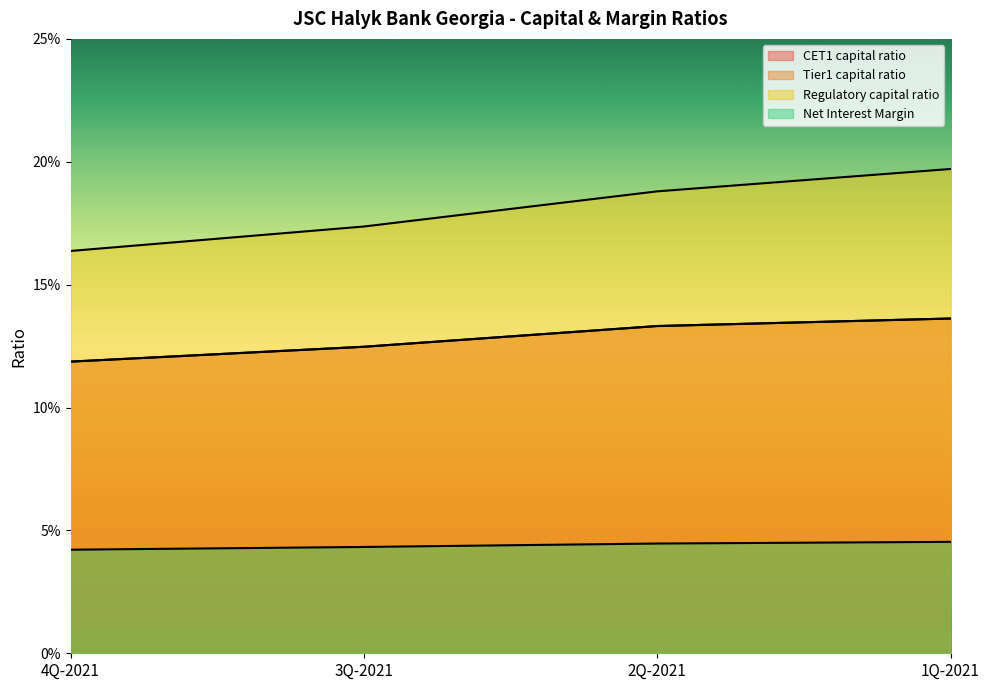

What are all the series names shown in the legend?

CET1 capital ratio, Tier1 capital ratio, Regulatory capital ratio, Net Interest Margin